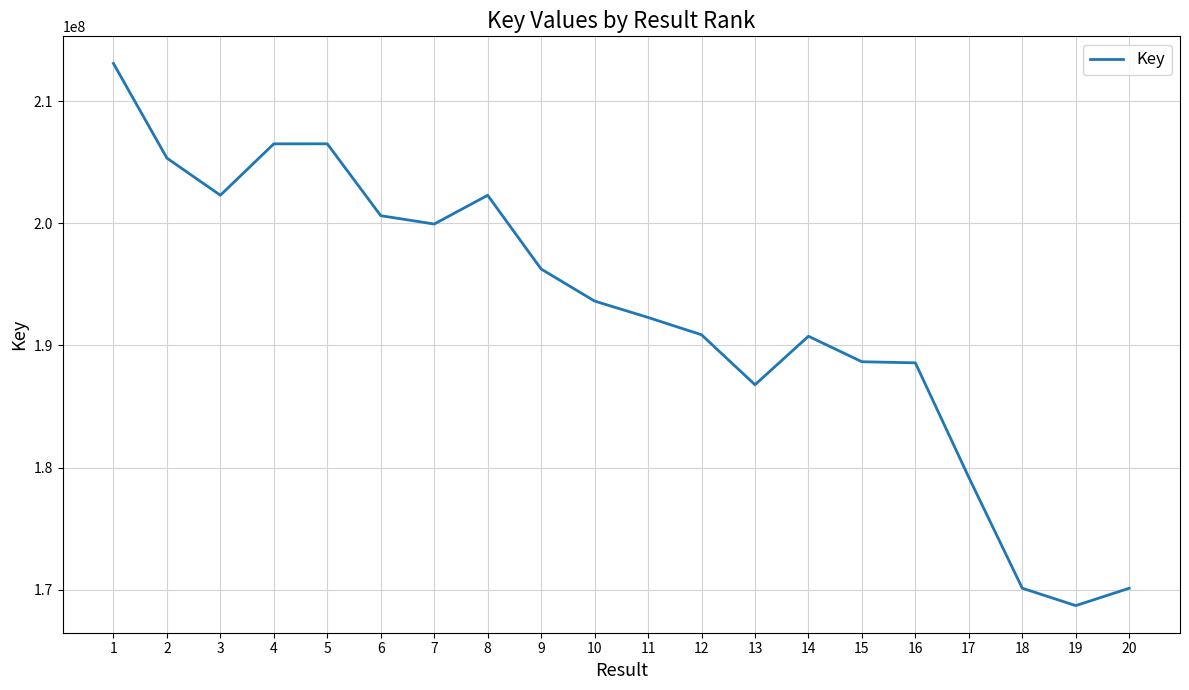

Count the number of categories in the chart.

20